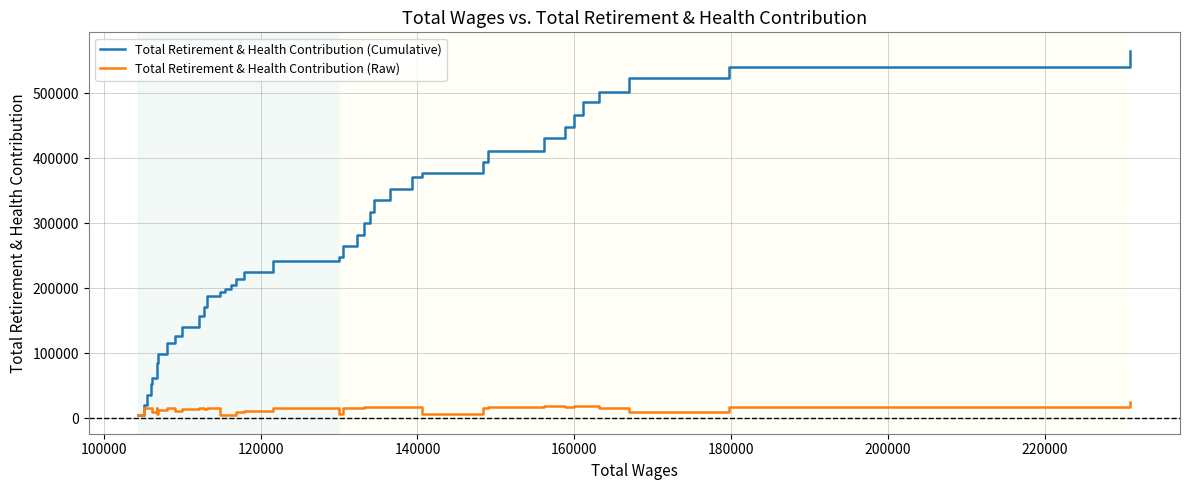

Which series has the largest total across all categories?

Total Retirement & Health Contribution (Cumulative)